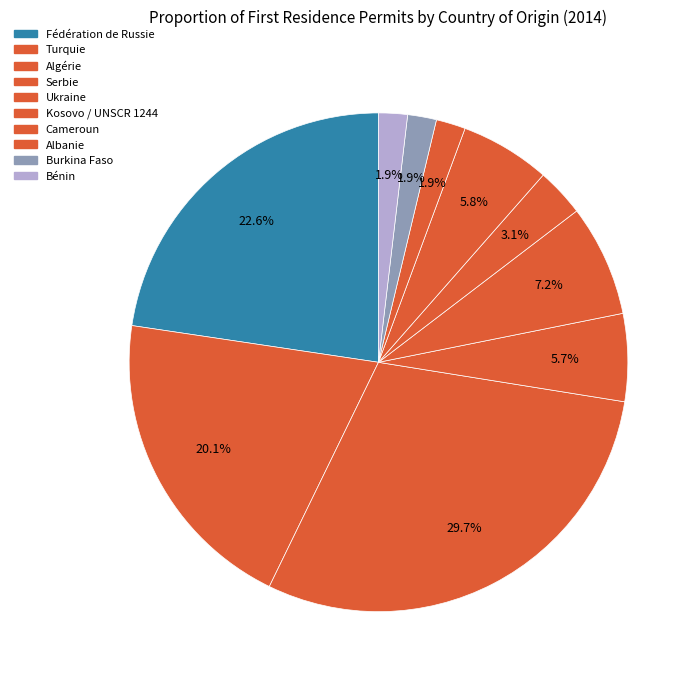

Is Bénin the majority of the pie?

No